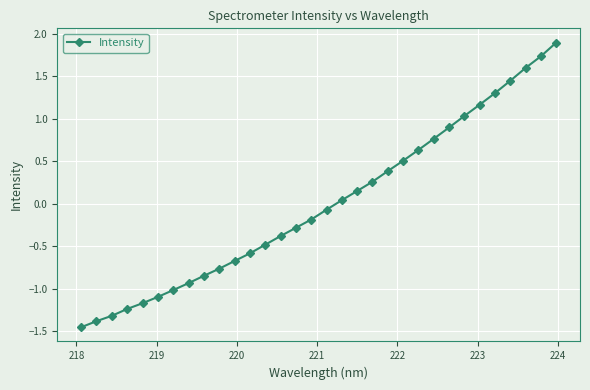

What is the difference between the maximum and minimum values?

3.3